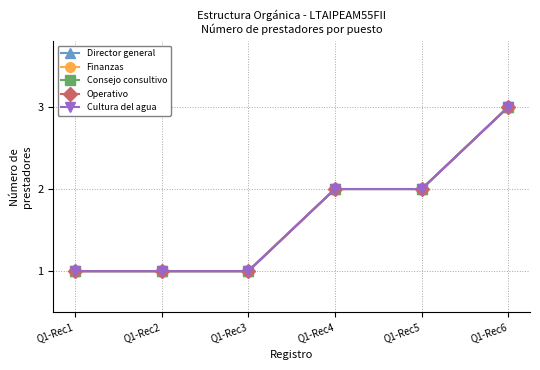

List the labels in order of Consejo consultivo value, smallest first.

Q1-Rec1, Q1-Rec2, Q1-Rec3, Q1-Rec4, Q1-Rec5, Q1-Rec6